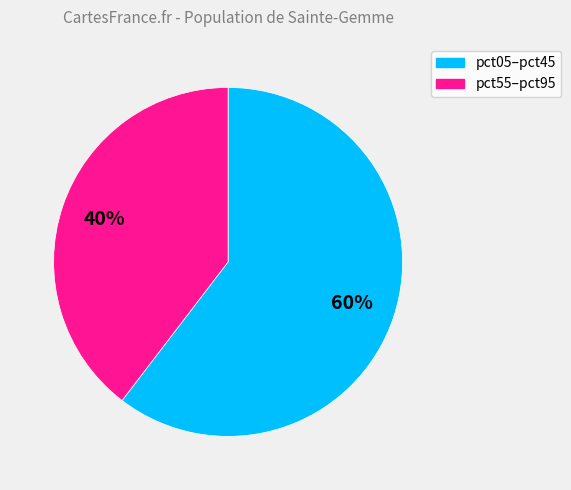

To the nearest percent, what is the average slice percentage?

50%